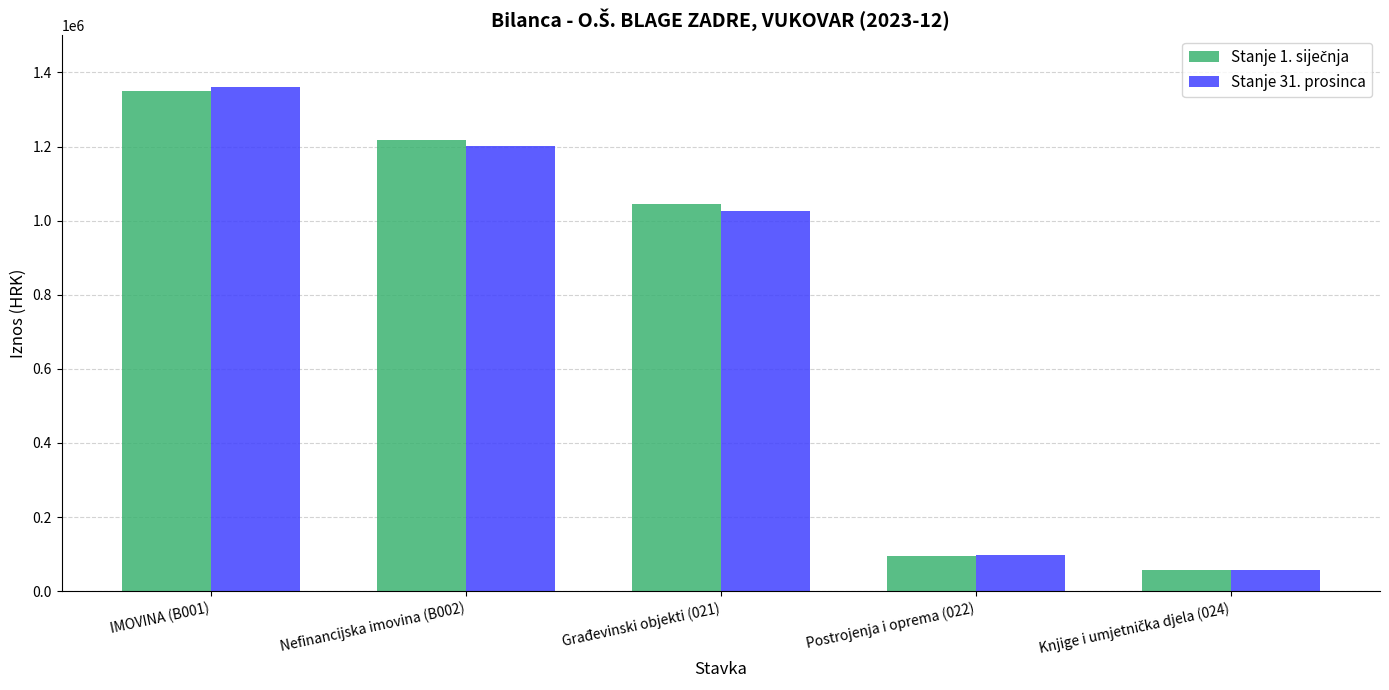

At how many categories does at least one series exceed 903238?

3